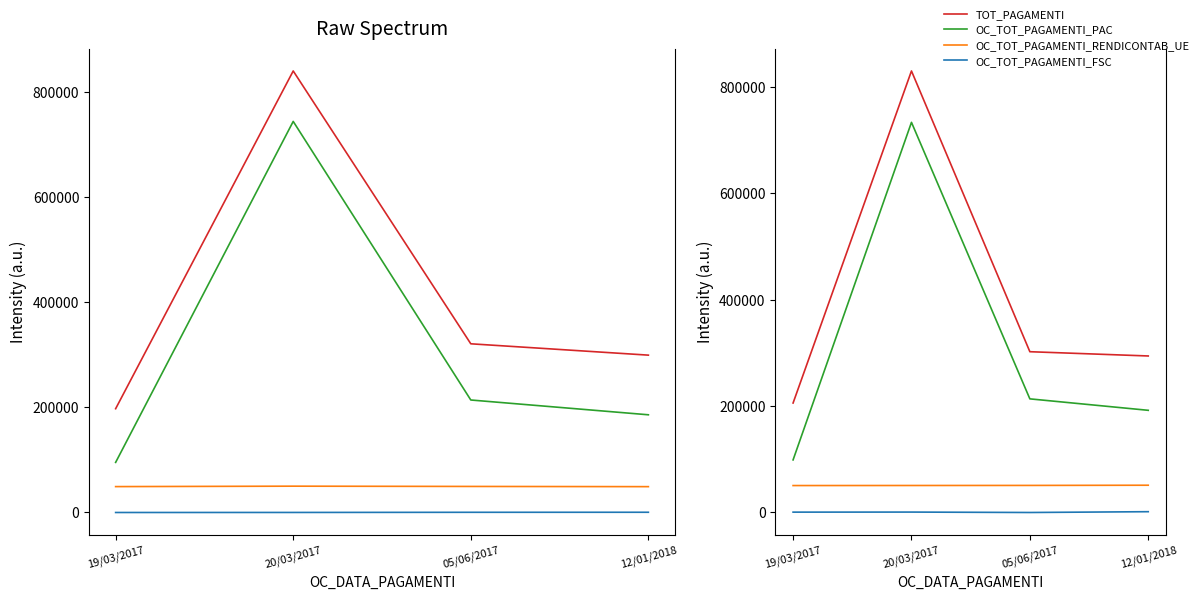

How many series are shown in this chart?

4